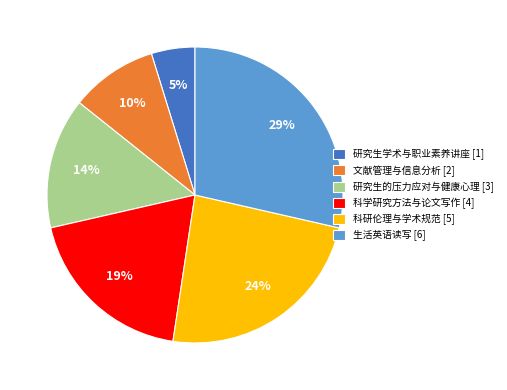

What is the smallest slice in the pie chart?

研究生学术与职业素养讲座